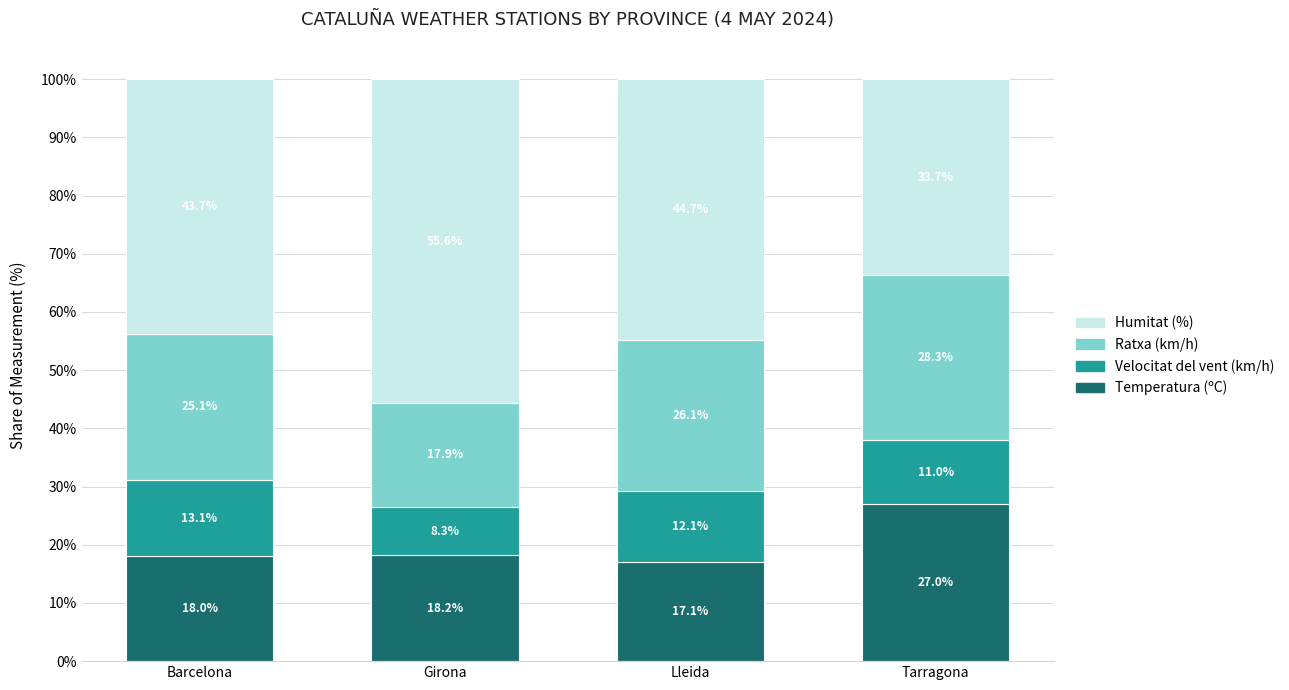

Is it true that Temperatura (ºC) equals 17.1 at Lleida?

True